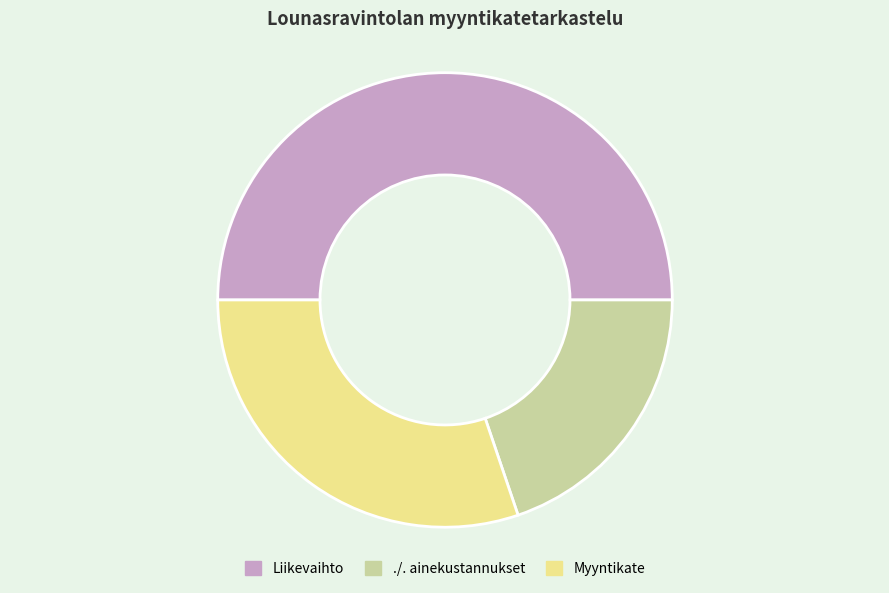

Is the sum of Myyntikate and Liikevaihto greater than half?

Yes